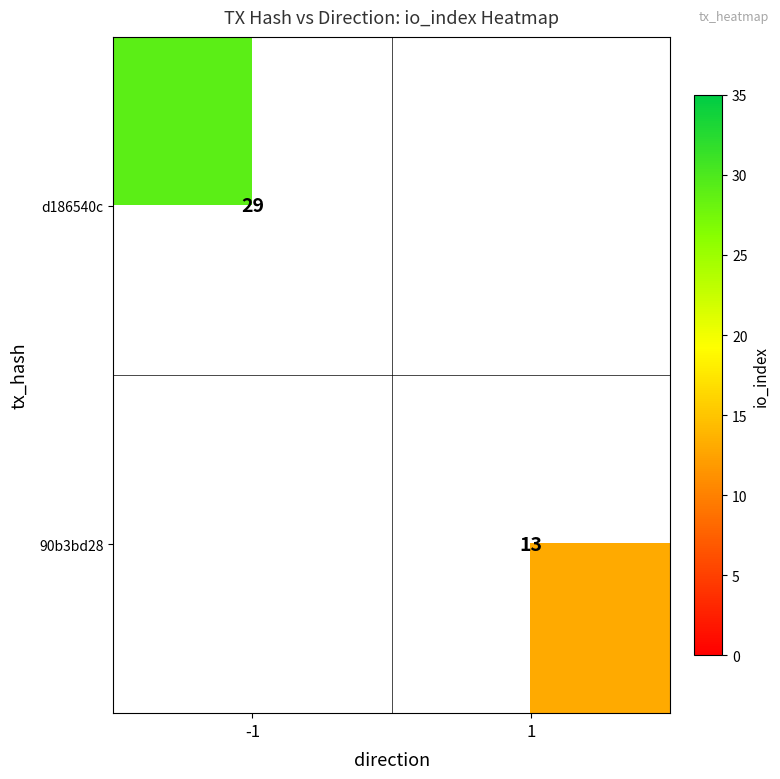

The 90b3bd28 series shows 8 at 1. True or false?

False